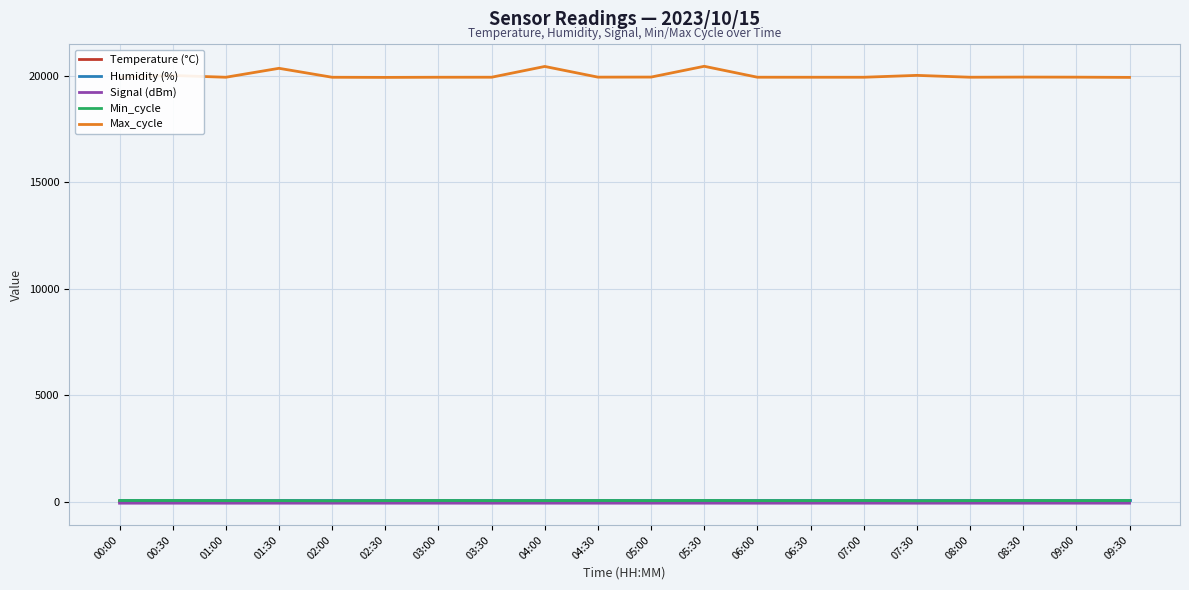

True or false: Temperature (°C) and Max_cycle cross at least once.

False